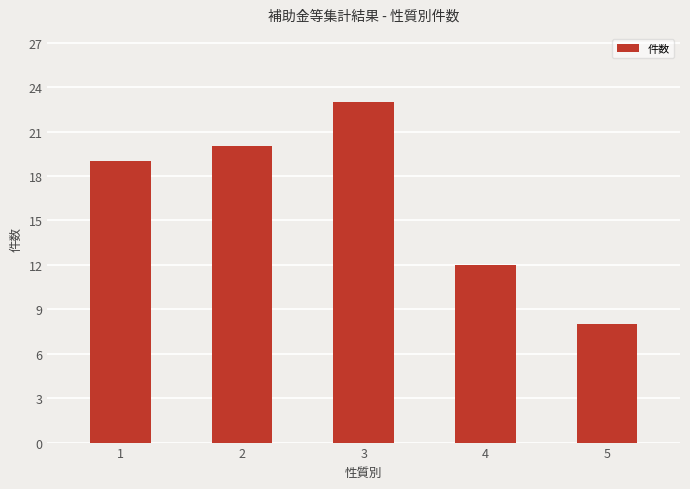

Reading left to right, what are all the values shown in this chart?

19	20	23	12	8